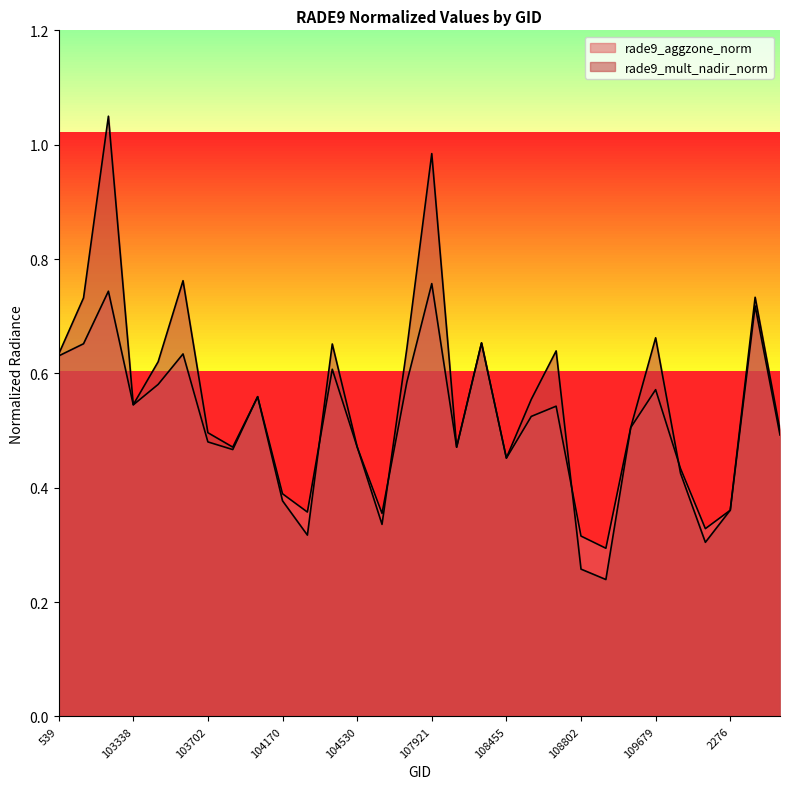

Does the chart display data point markers on the line(s)?

No